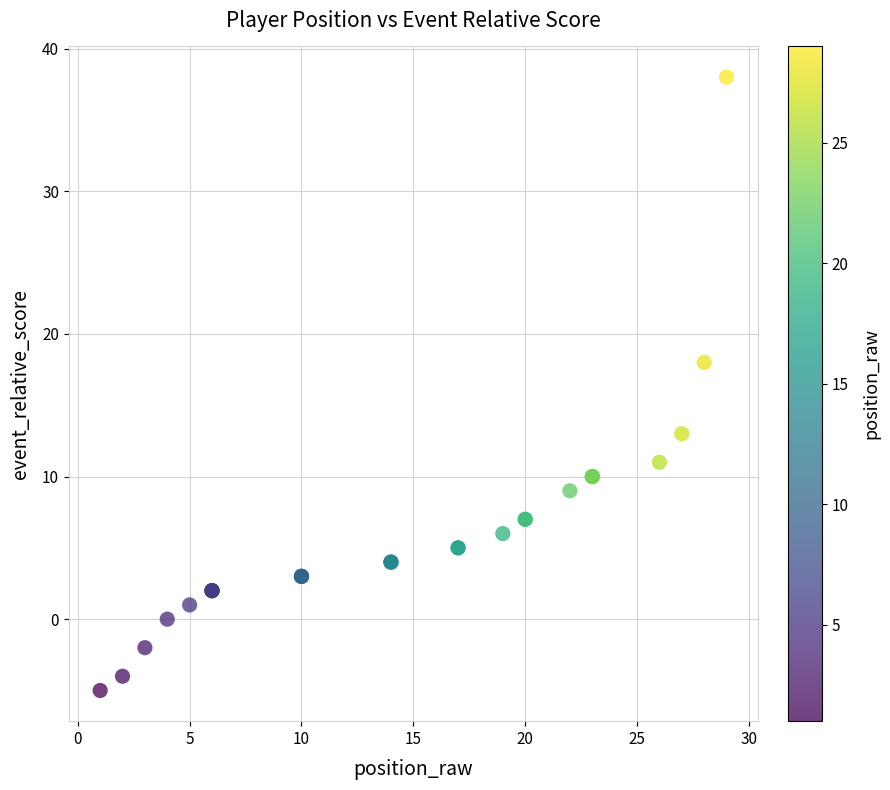

What Y value in the scatter plot is closest to 16?

18